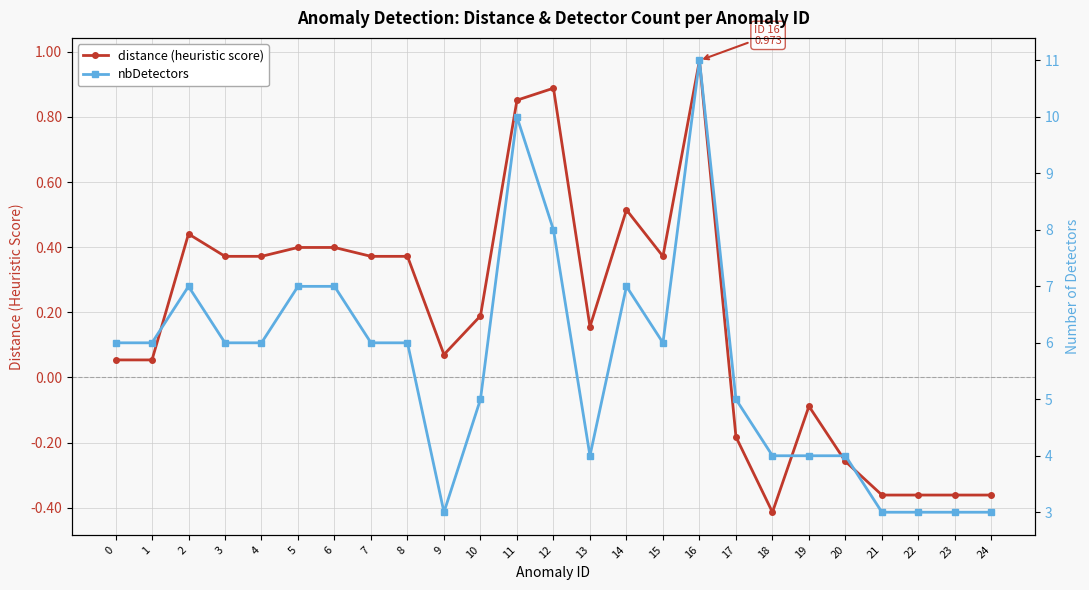

What is the value of the distance (heuristic score) point at the 3rd from the left?

0.4